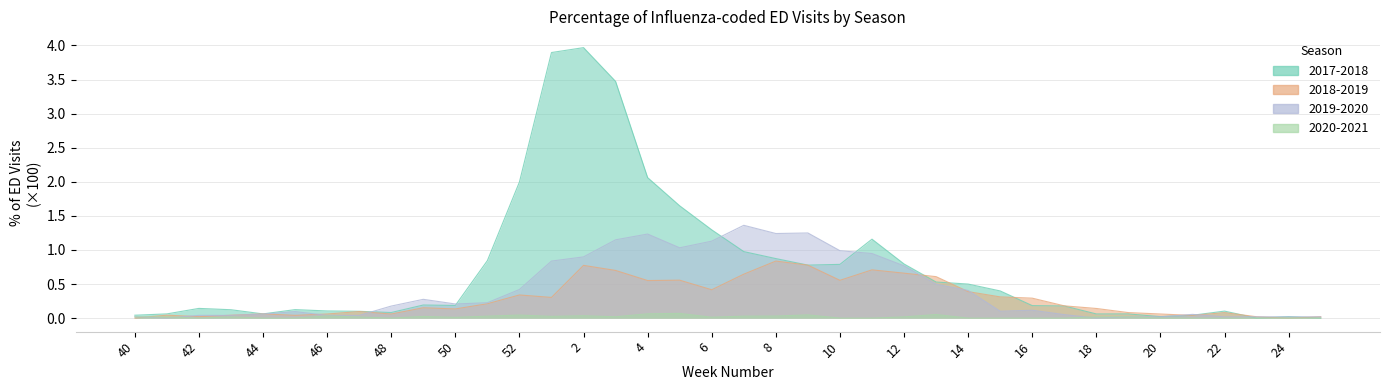

Rank the categories by 2020-2021 value from lowest to highest.

42, 44, 45, 48, 10, 11, 14, 15, 16, 17, 20, 21, 22, 23, 24, 25, 50, 6, 47, 12, 41, 40, 43, 18, 19, 3, 49, 1, 51, 7, 8, 46, 2, 52, 9, 13, 4, 5